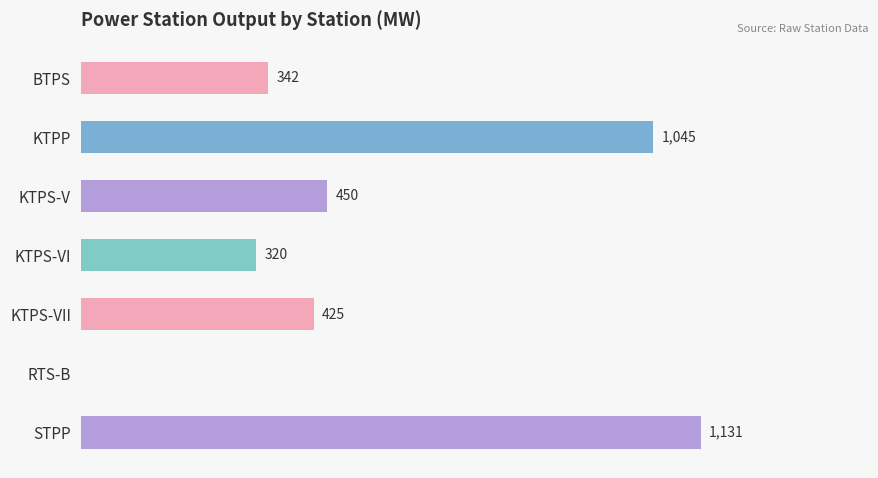

At which label is the value closest to 565?

KTPS-V